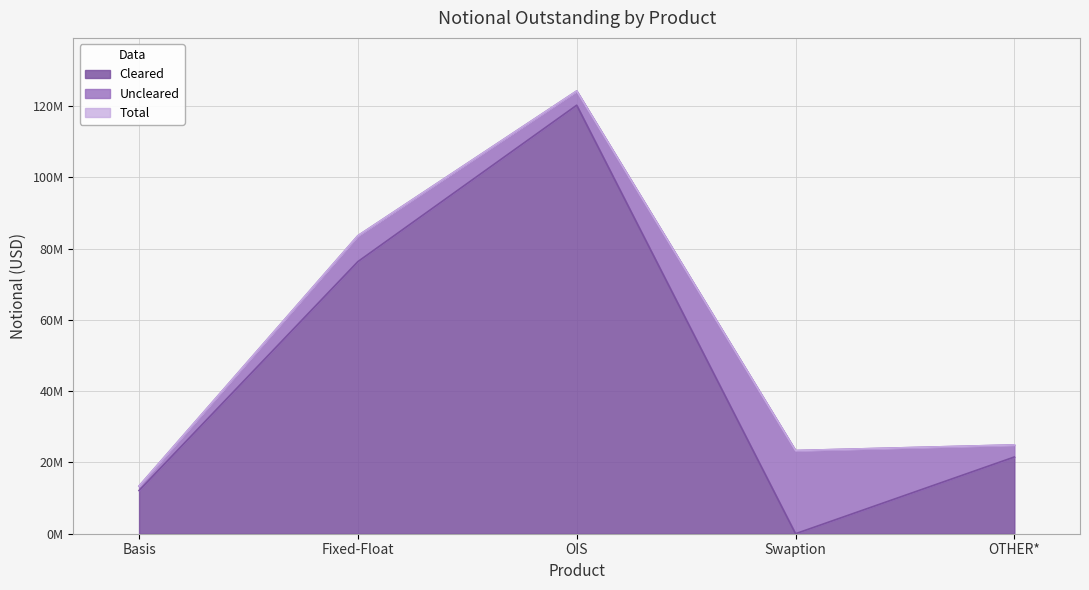

What is the difference between the Cleared values at Fixed-Float and OTHER*?

54825427